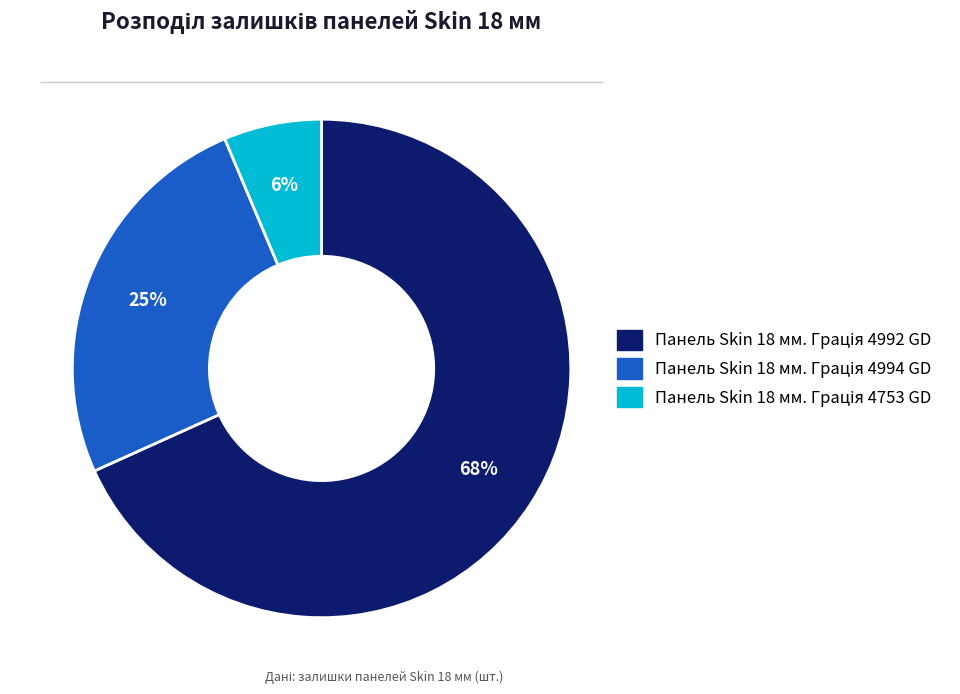

Does any single category account for the majority?

Yes